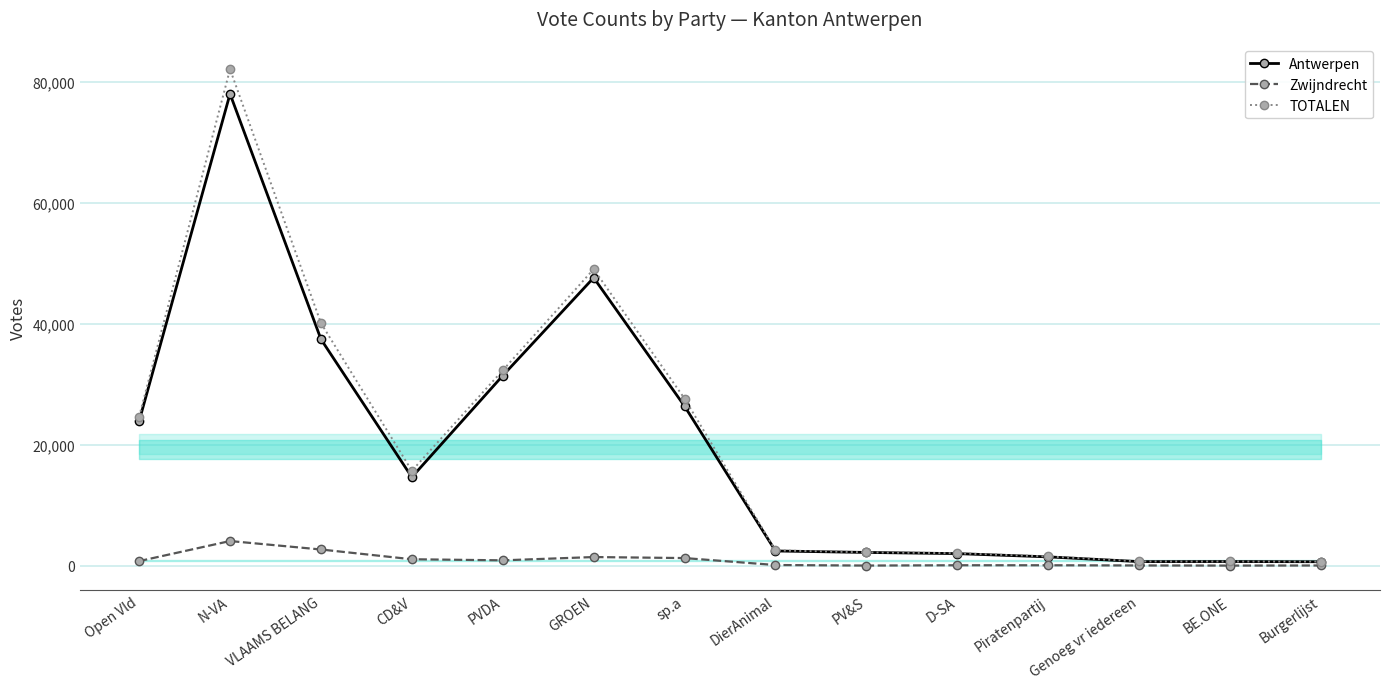

At PV&S, list the series in order from largest to smallest.

TOTALEN, Antwerpen, Zwijndrecht